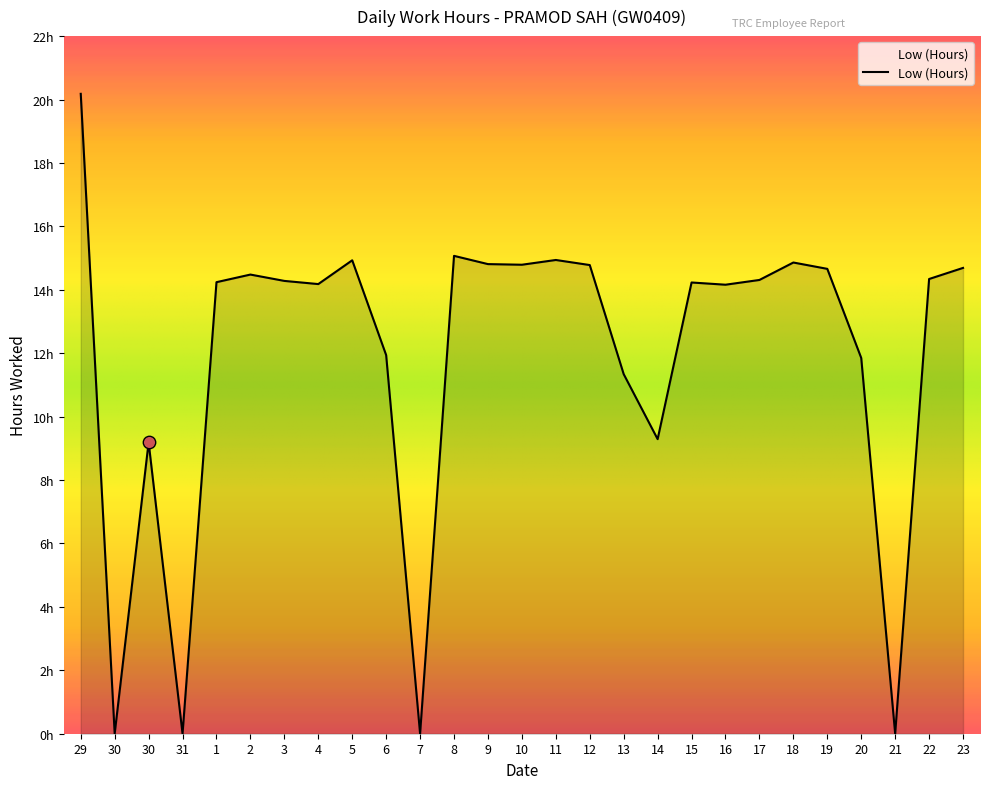

What is the ratio of the value at 9 to the value at 29?

0.7